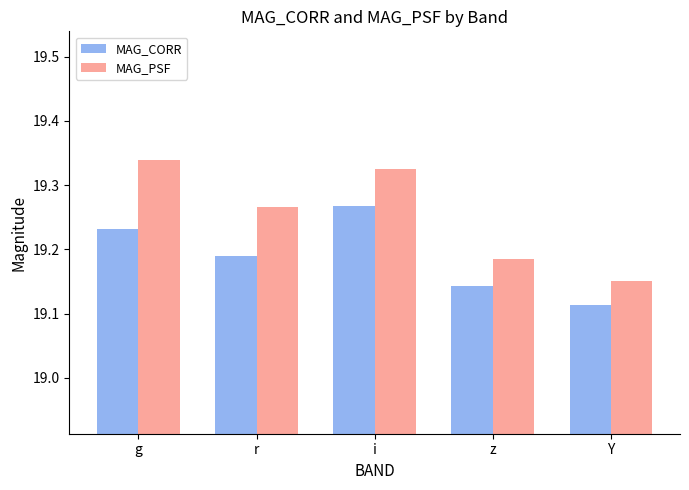

True or false: MAG_CORR has a value of 12.7 at r.

False